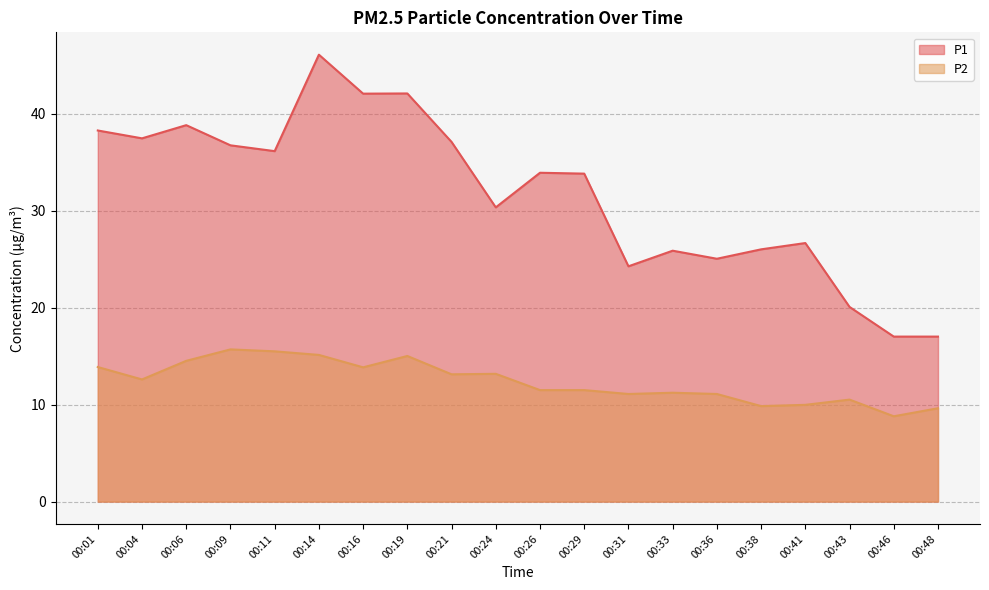

What is the spread (max minus min) of values at 00:04?

24.9